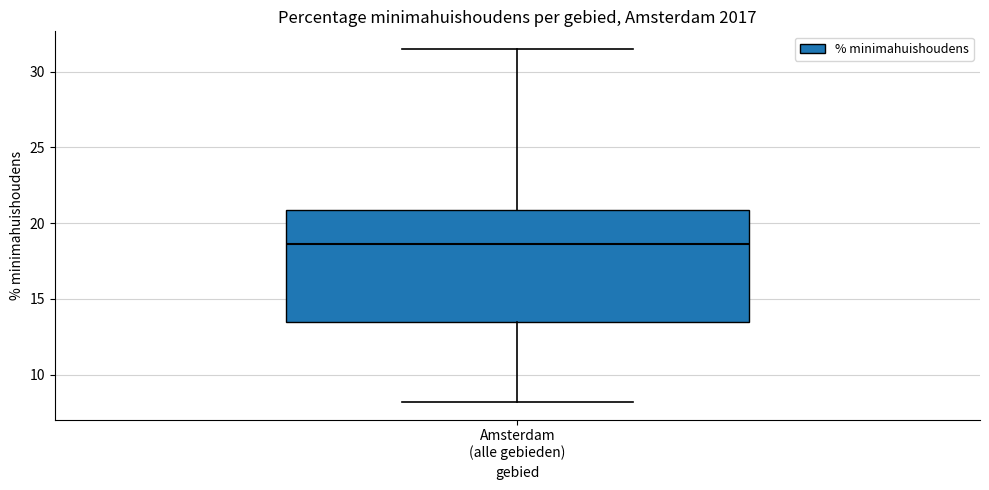

Read this box plot against the y-axis: the position of the median line, the range covered by the box, and the ends of both whiskers. The values are not printed on the chart, so give them approximately, as read against the axis.

median 18.5, box 13.5 to 21.0, whiskers 8.0 to 31.5